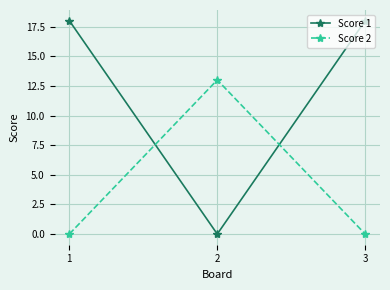

Reading left to right, what are all the values shown in this chart?

Score 1: 18	0	18
Score 2: 0	13	0